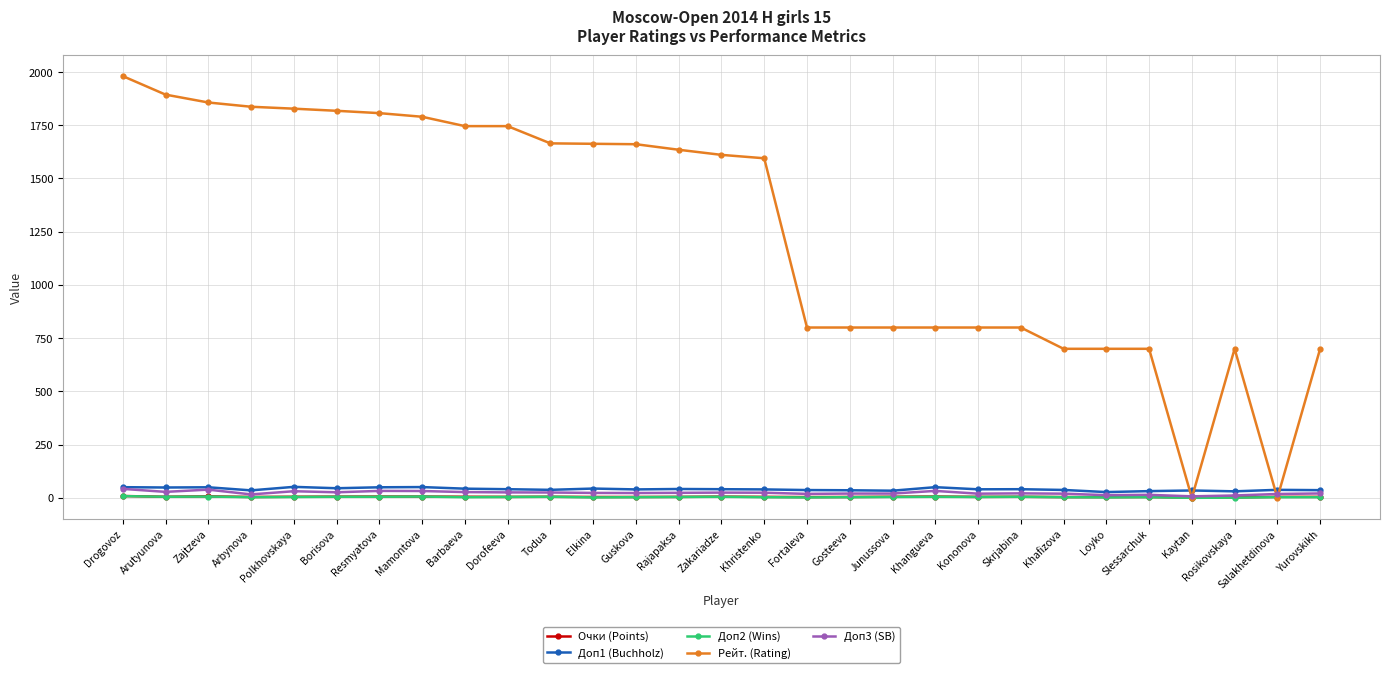

What is the sum of all Рейт. (Rating) values?

36434.0